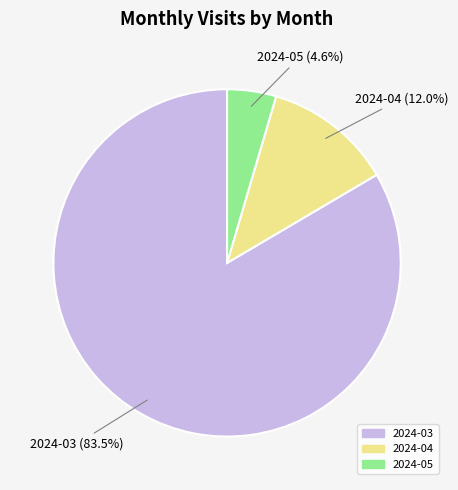

To the nearest percent, what percentage of the pie is 2024-04?

12%